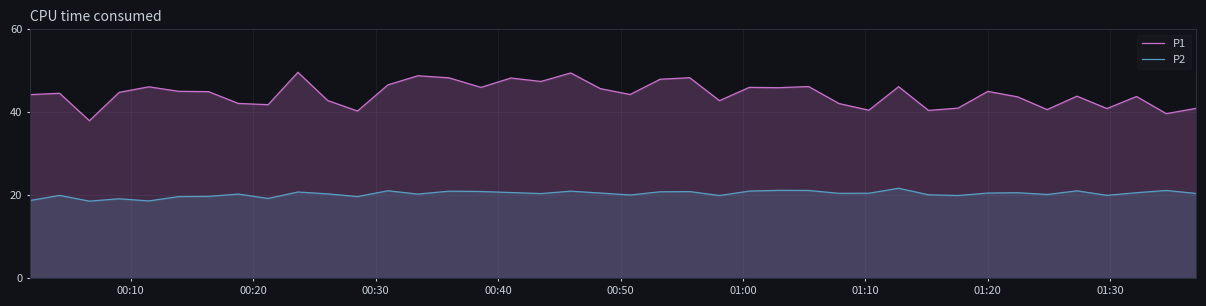

Which series has the largest total across all categories?

P1